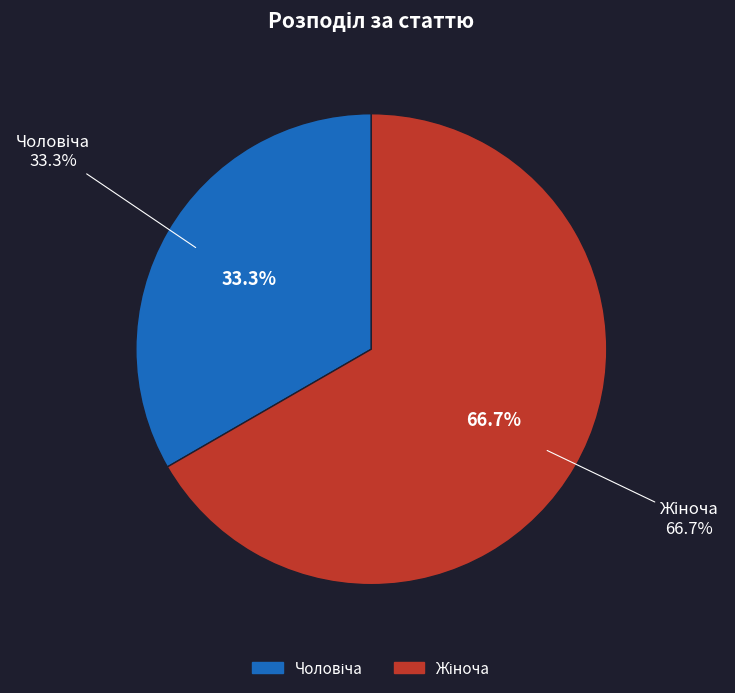

Is there any slice that represents more than half of the pie?

Yes